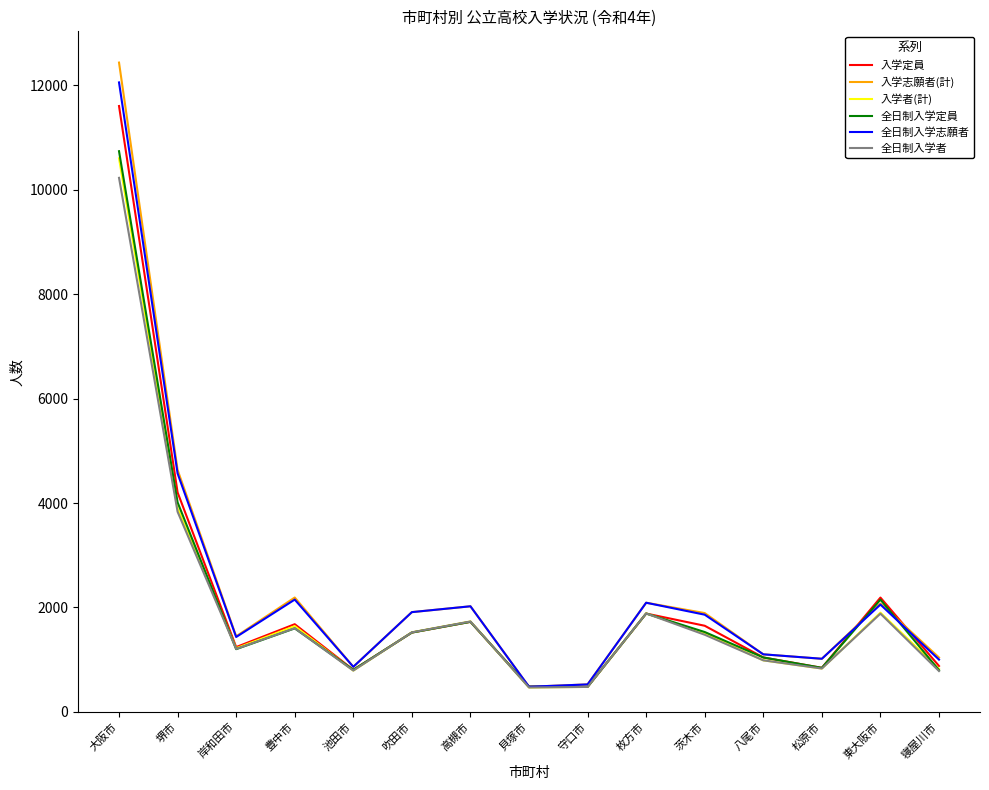

What is the average value of the 入学定員 series?

2149